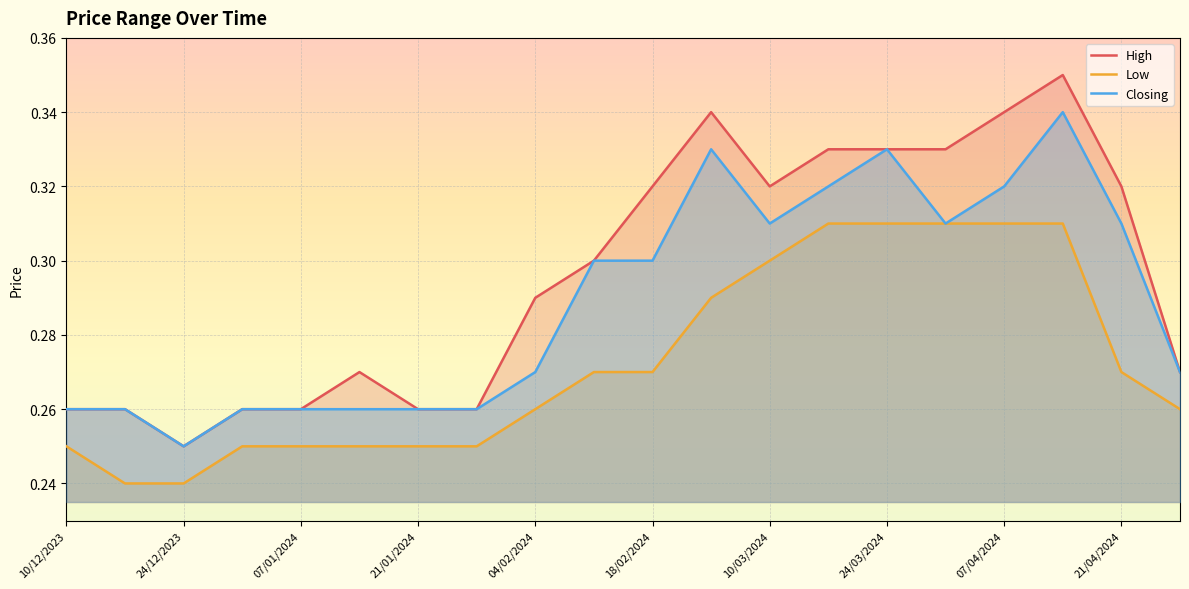

What is the difference between the second highest and minimum values in the High series?

0.1